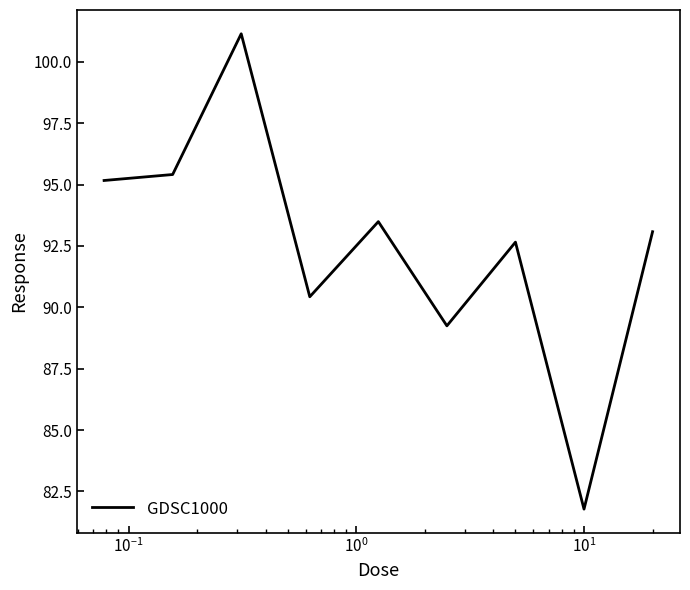

What is the greatest value displayed?

101.1